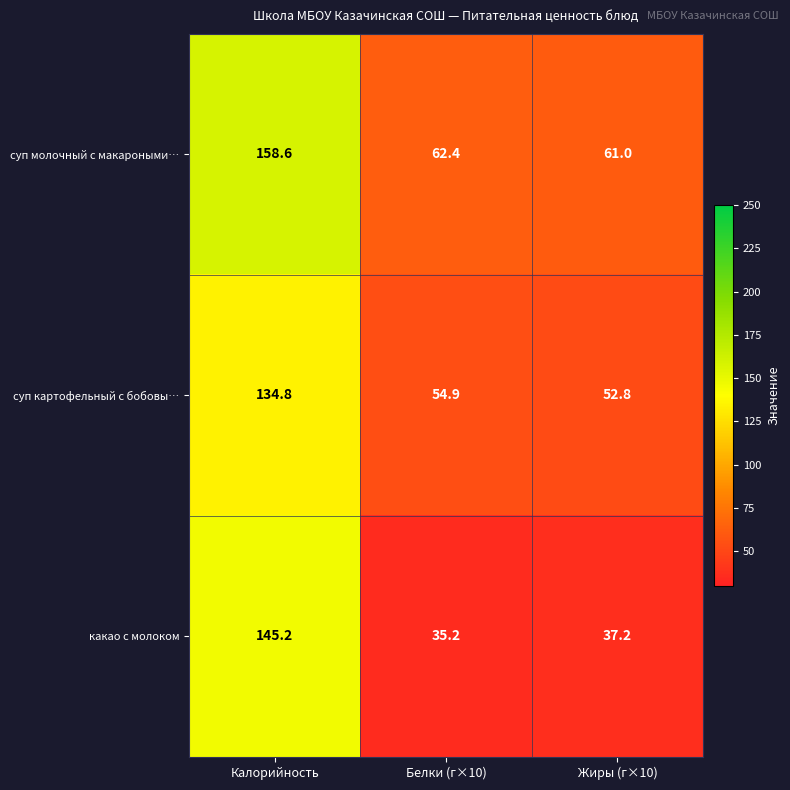

Reading right to left, list all the values displayed in this chart.

суп молочный с макароными…: Жиры (г×10)=61.0	Белки (г×10)=62.4	Калорийность=158.6
суп картофельный с бобовы…: Жиры (г×10)=52.8	Белки (г×10)=54.9	Калорийность=134.8
какао с молоком: Жиры (г×10)=37.2	Белки (г×10)=35.2	Калорийность=145.2